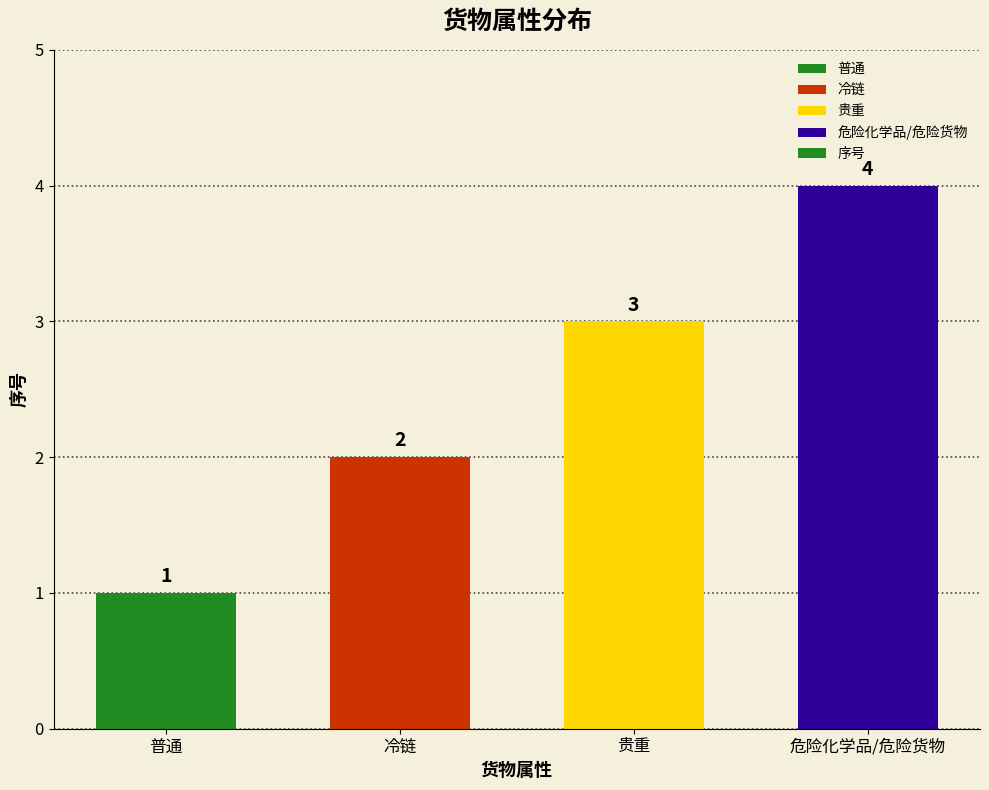

What is the difference between the maximum and minimum values?

3